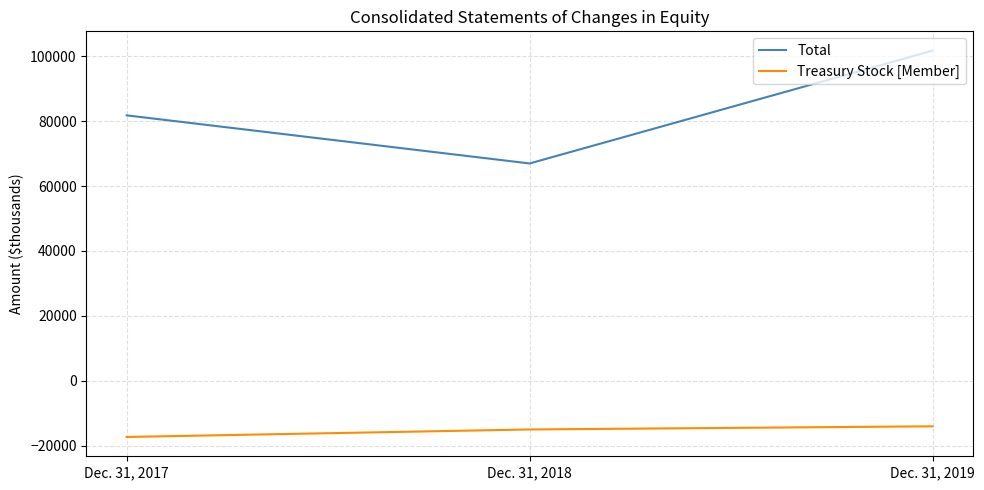

The Total series shows 101741 at Dec. 31, 2019. True or false?

True